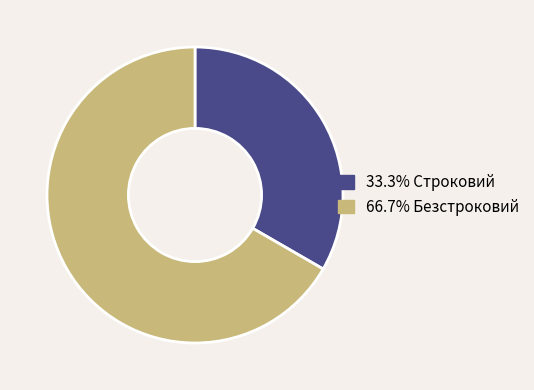

Does any single category account for the majority?

Yes